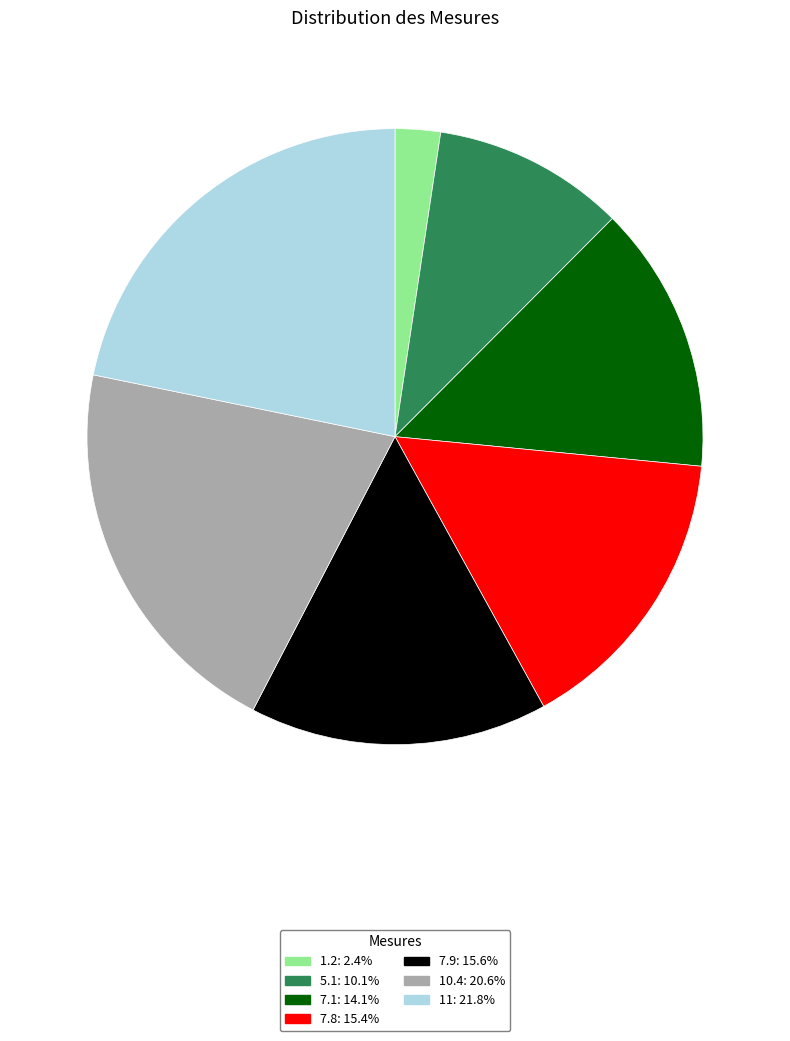

Count the number of slices in the pie.

7